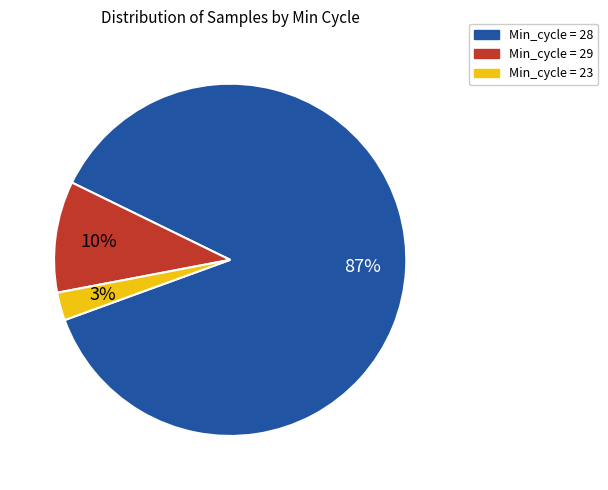

Count the number of slices in the pie.

3